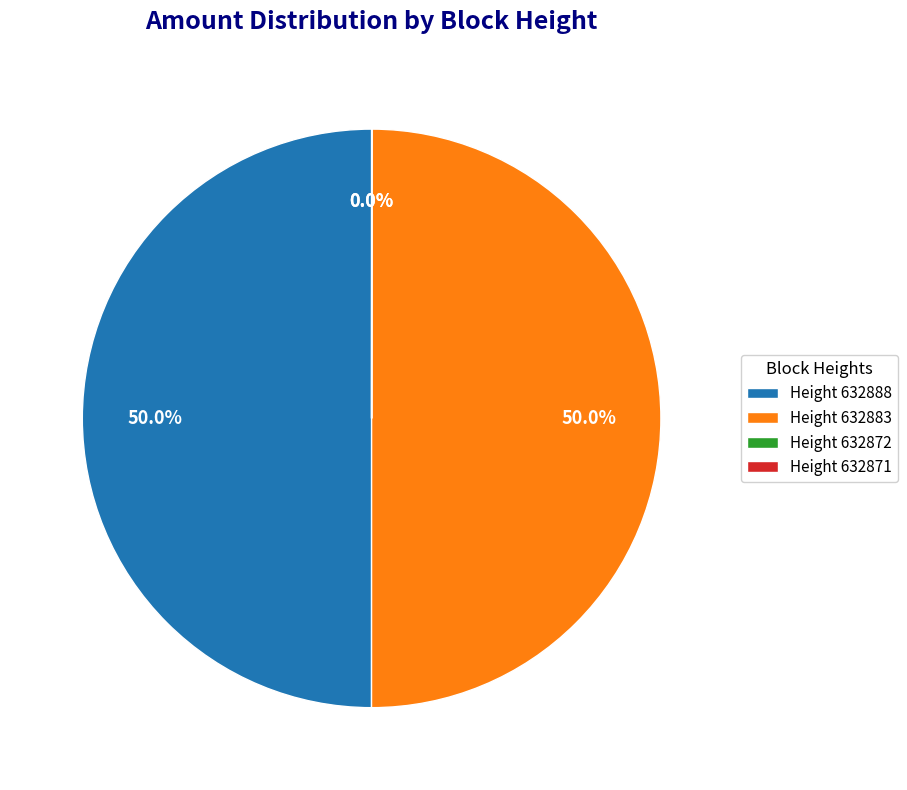

Is the sum of Height 632883 and Height 632888 greater than half?

Yes